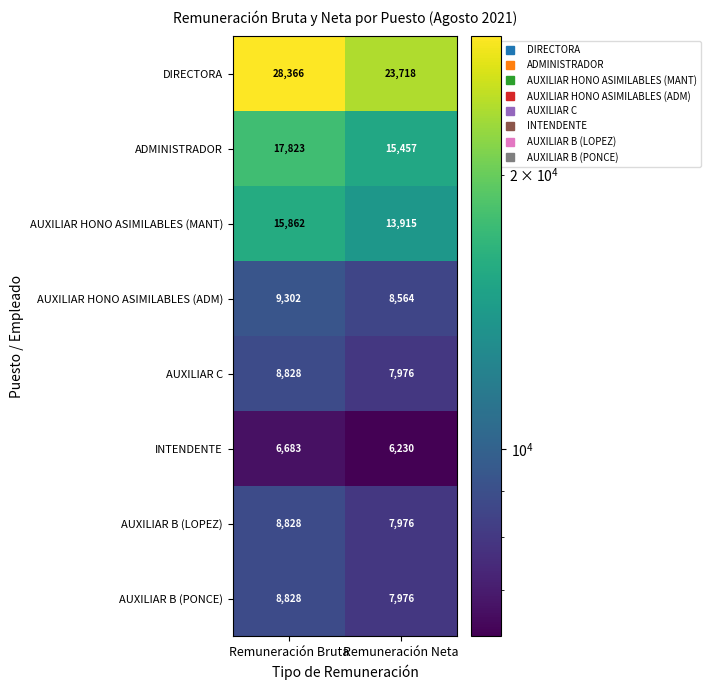

List the labels in order of AUXILIAR B (LOPEZ) value, smallest first.

Remuneración Neta, Remuneración Bruta